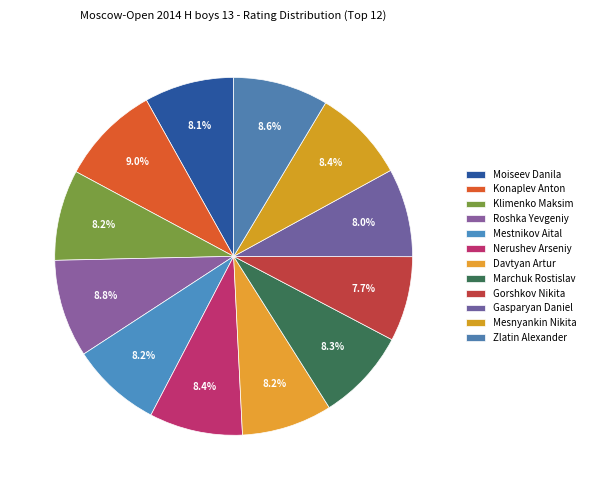

The Konaplev Anton slice represents 17% of the pie. True or false?

False